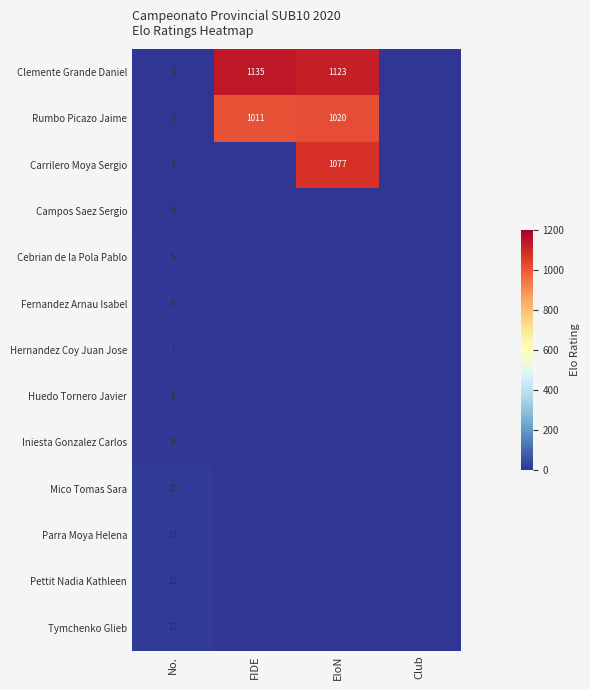

What is the maximum value shown in the chart?

1135